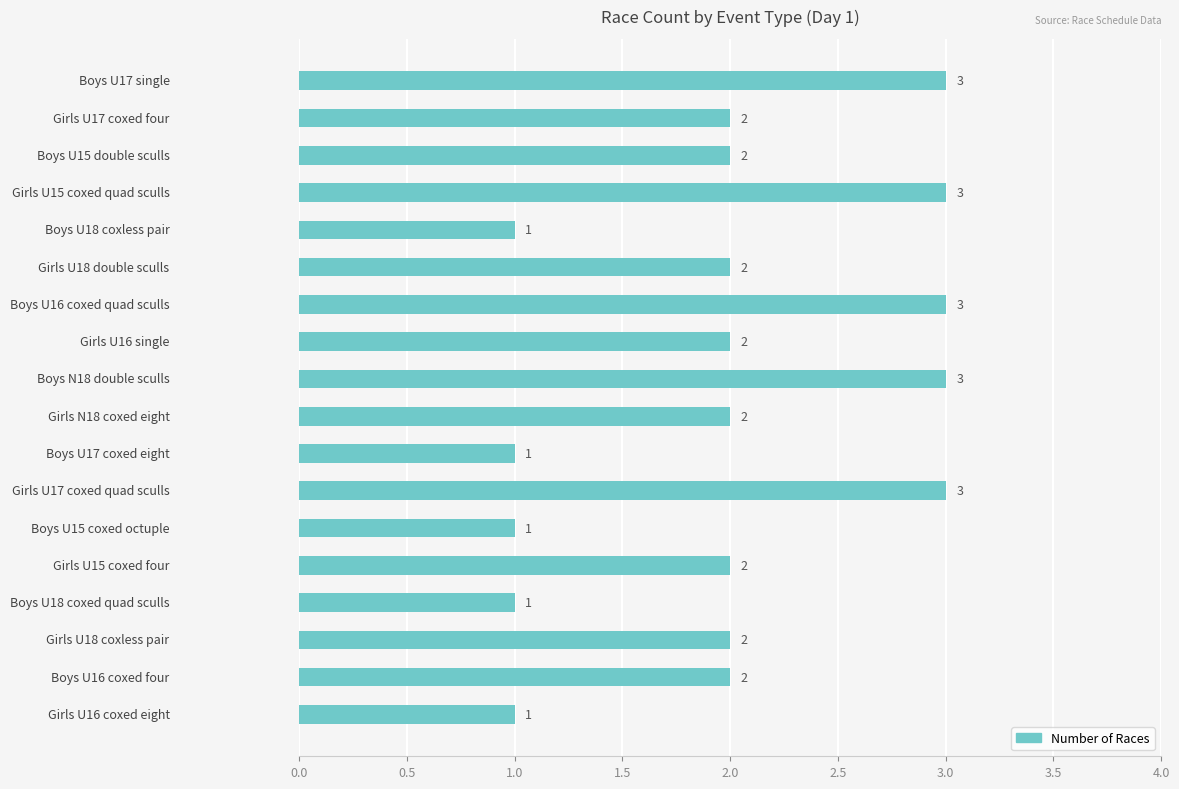

How many values are below 2?

5